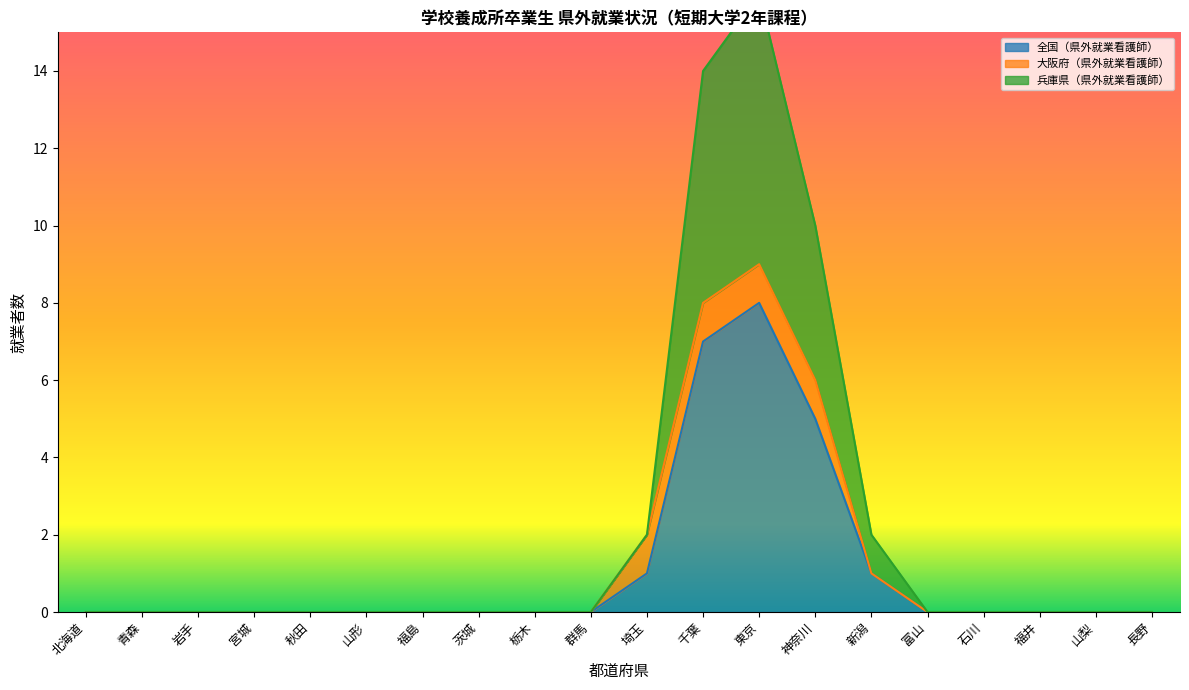

Is it true that 全国（県外就業看護師） equals 11 at 千葉?

False